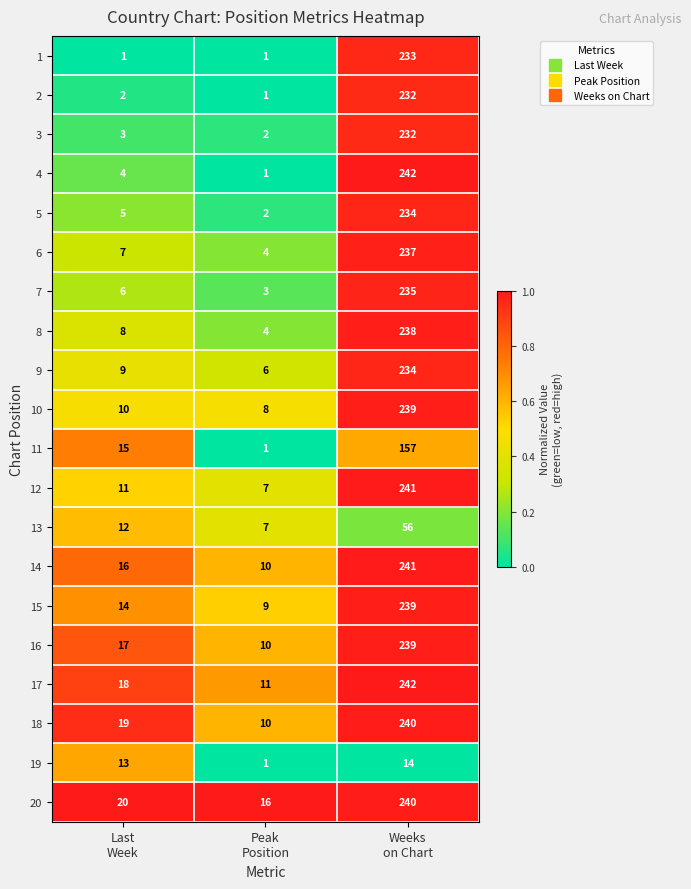

Which series has the largest total across all categories?

20